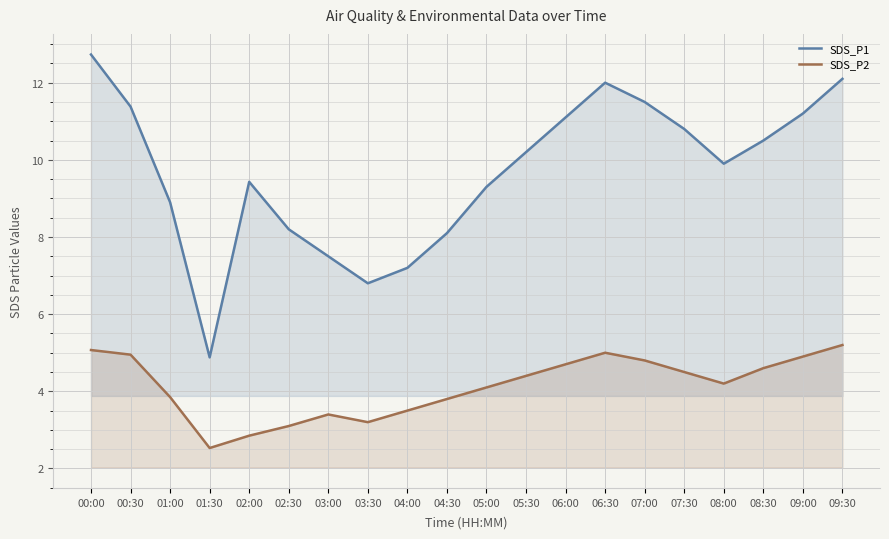

In SDS_P1, how many points are higher than both neighbors (excluding endpoints)?

2